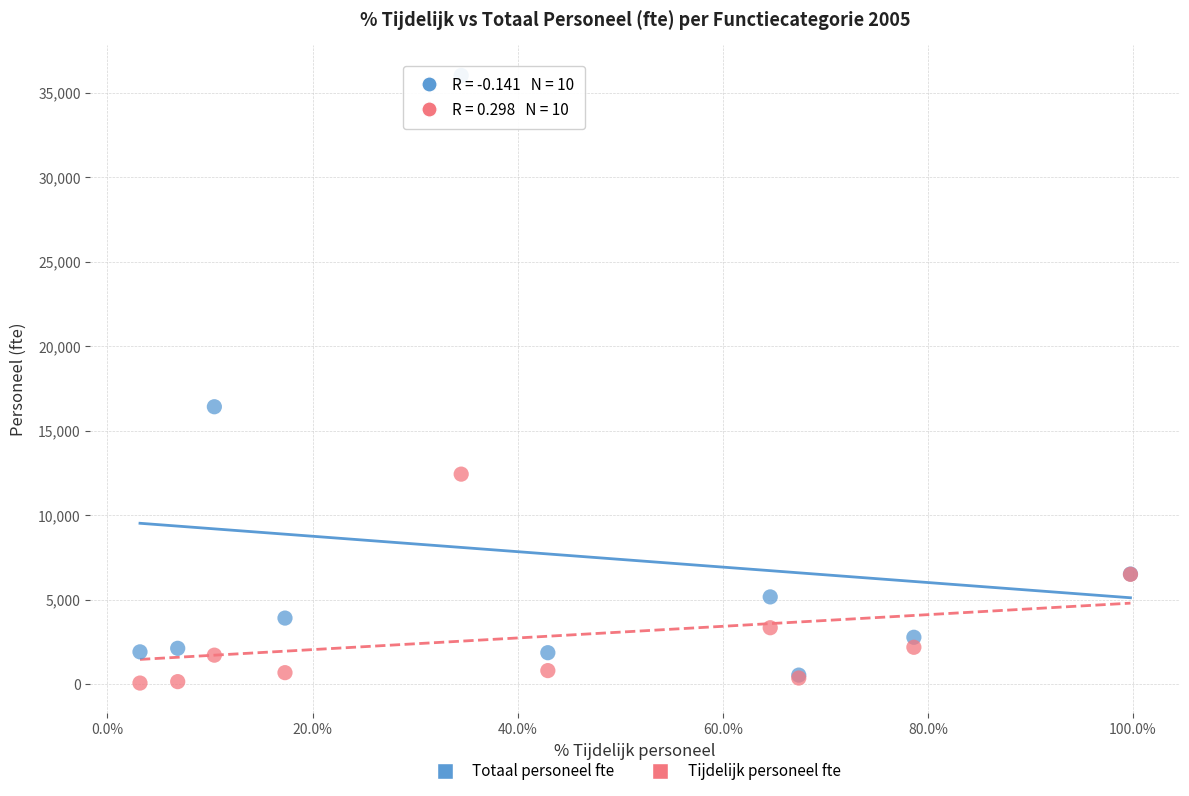

Which series has the widest spread of Y values?

Totaal personeel fte